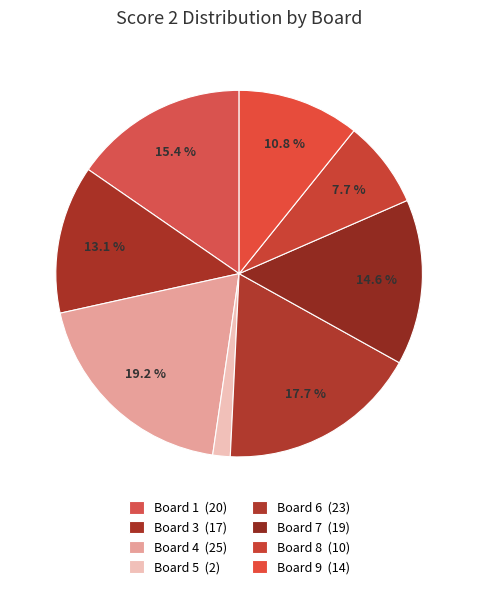

Which category has the biggest portion of the pie?

Board 4